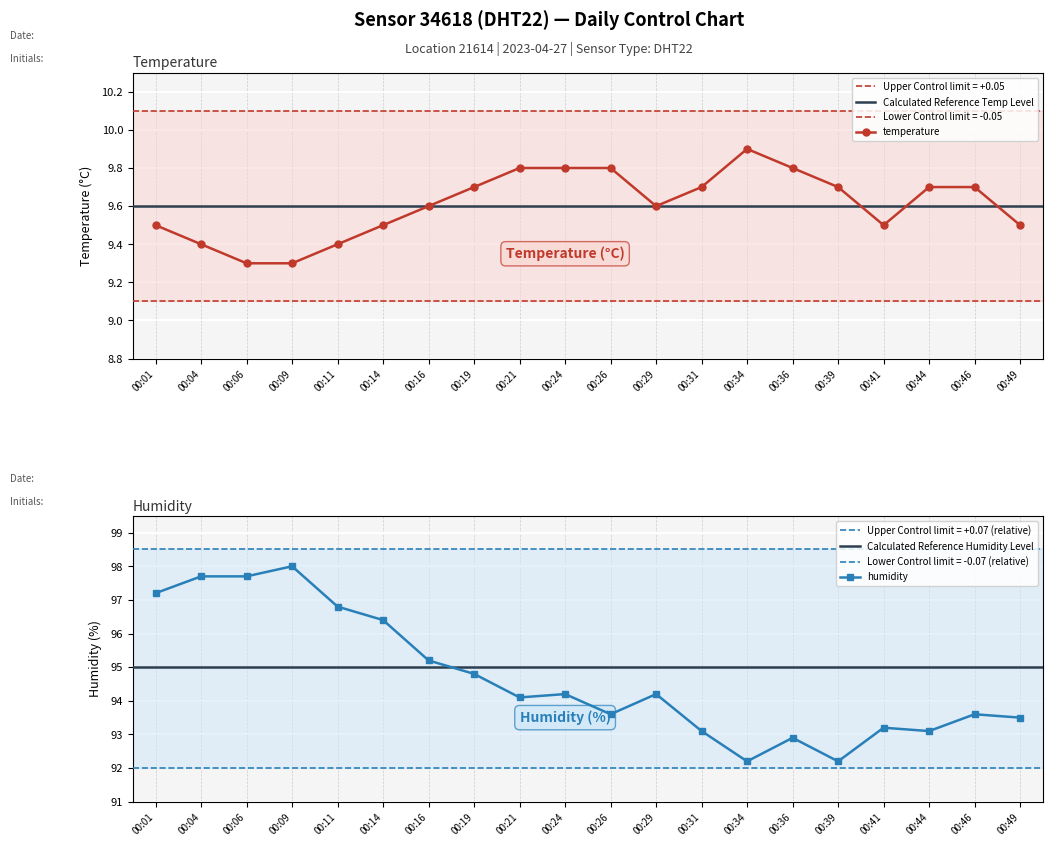

Which label corresponds to the smallest value in the chart?

00:06